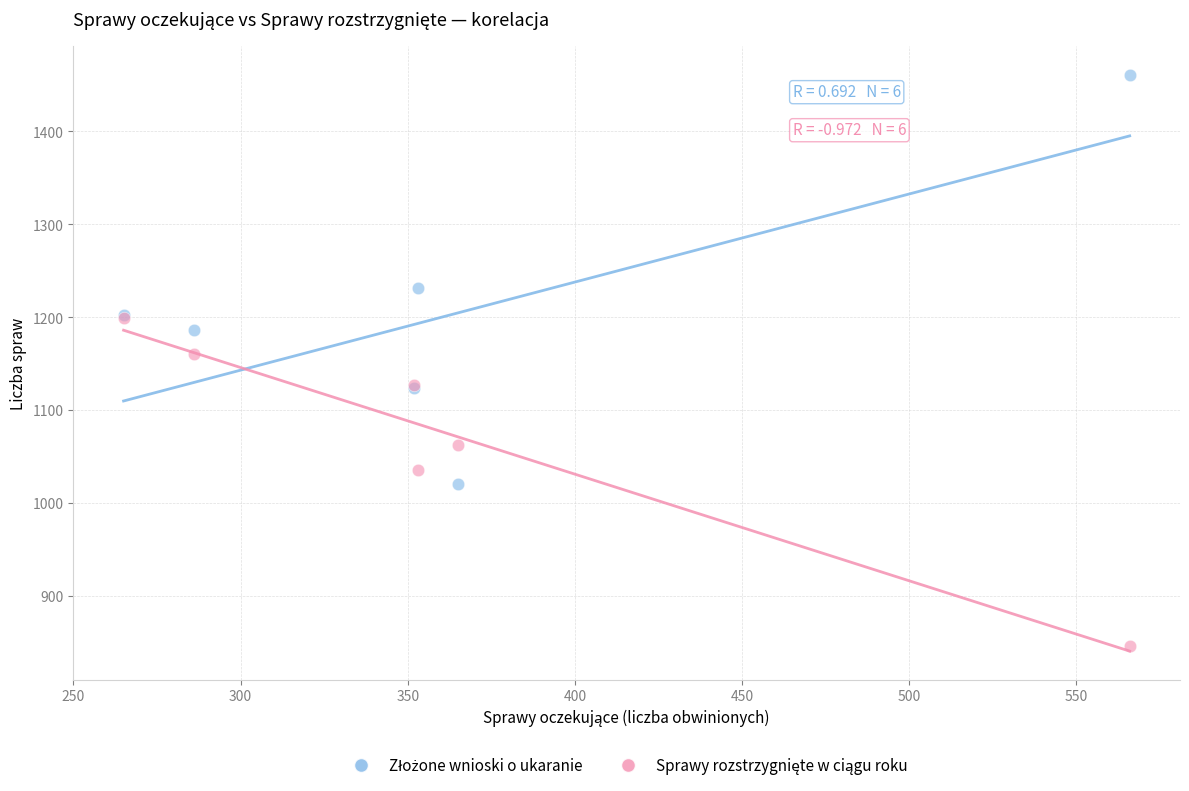

Across all series, what Y value is closest to 1153?

1160